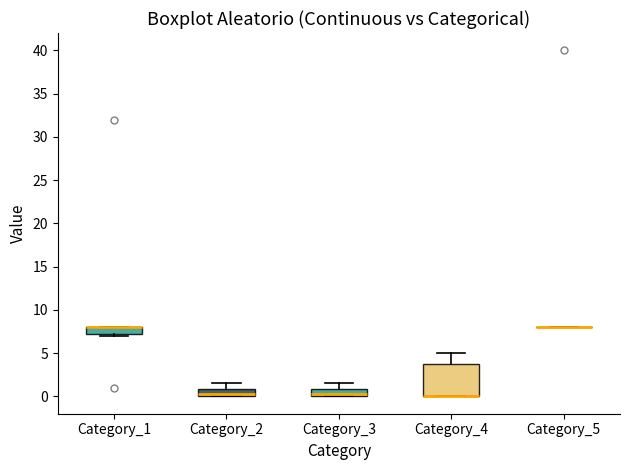

Comparing the boxes themselves (not the whiskers), which one is the tallest?

Category_4